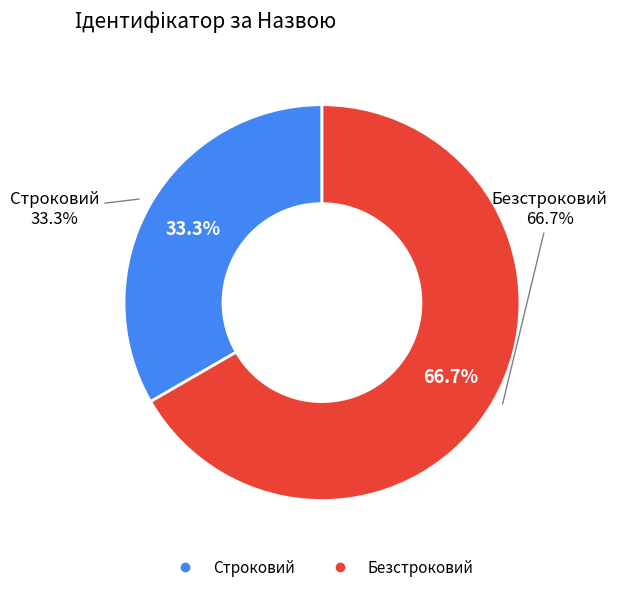

Count the number of slices in the pie.

2